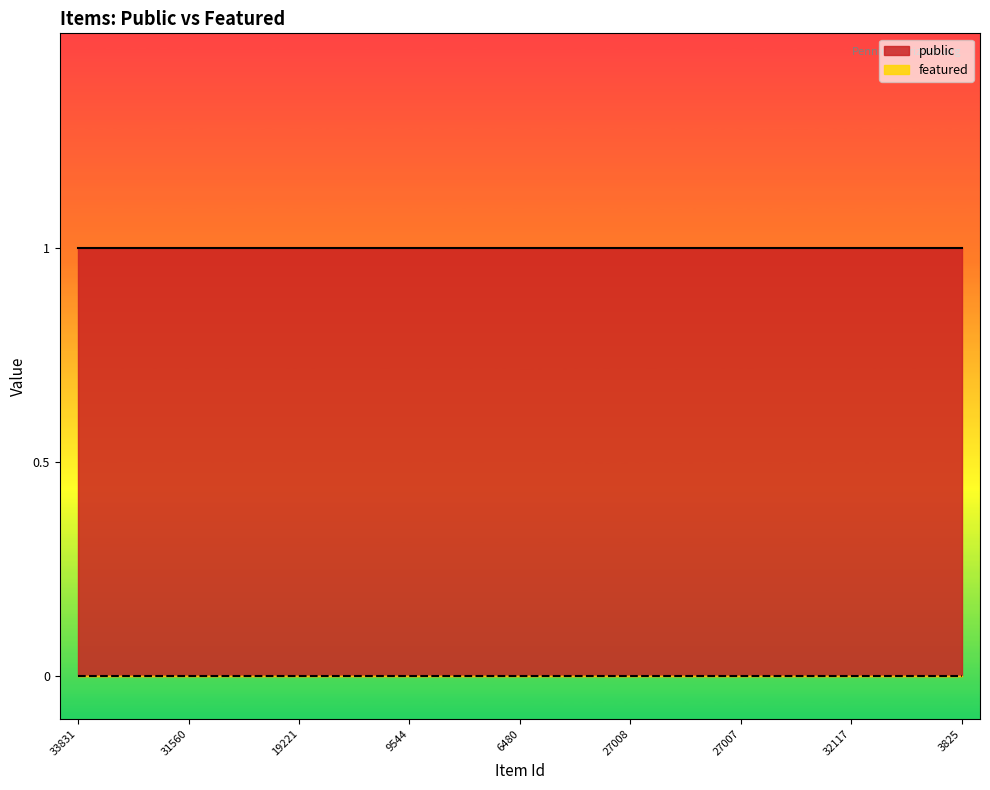

Reading left to right, extract all data points from this chart.

public: 33831=1	33830=1	33829=1	31560=1	31559=1	19589=1	19221=1	18302=1	16702=1	9544=1	9534=1	9531=1	6480=1	27013=1	27012=1	27008=1	27006=1	27005=1	27007=1	27010=1	27009=1	32117=1	27011=1	3876=1	3825=1
featured: 33831=0	33830=0	33829=0	31560=0	31559=0	19589=0	19221=0	18302=0	16702=0	9544=0	9534=0	9531=0	6480=0	27013=0	27012=0	27008=0	27006=0	27005=0	27007=0	27010=0	27009=0	32117=0	27011=0	3876=0	3825=0